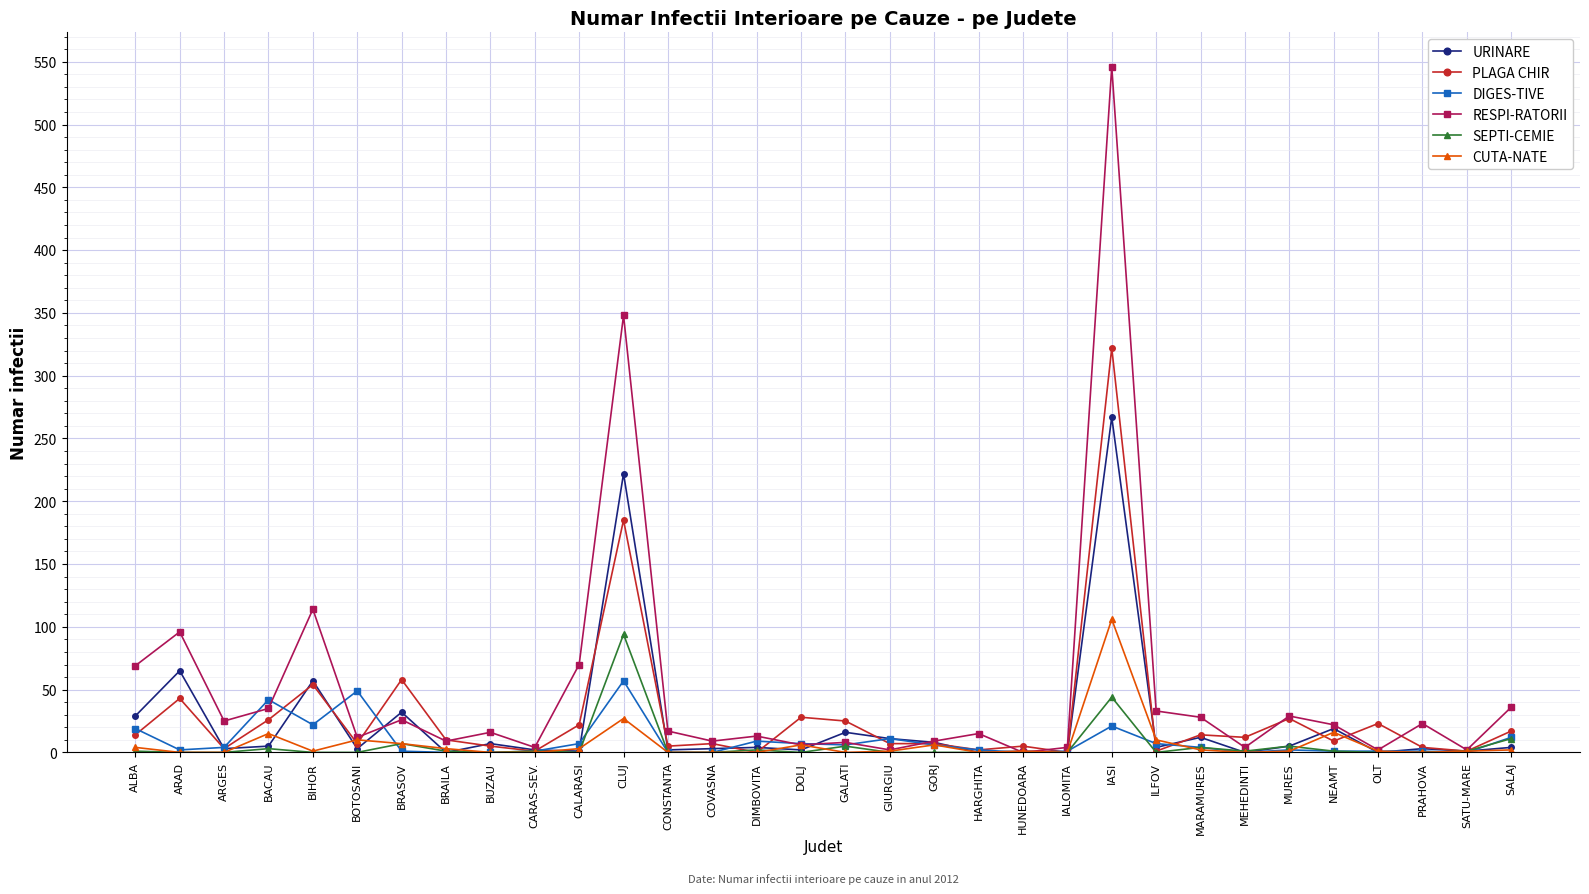

What is the sum of all RESPI-RATORII values?

1632